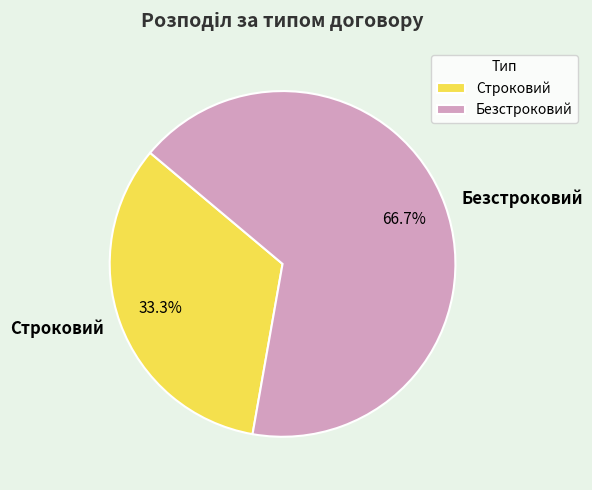

To the nearest percent, what is the average slice percentage?

50%